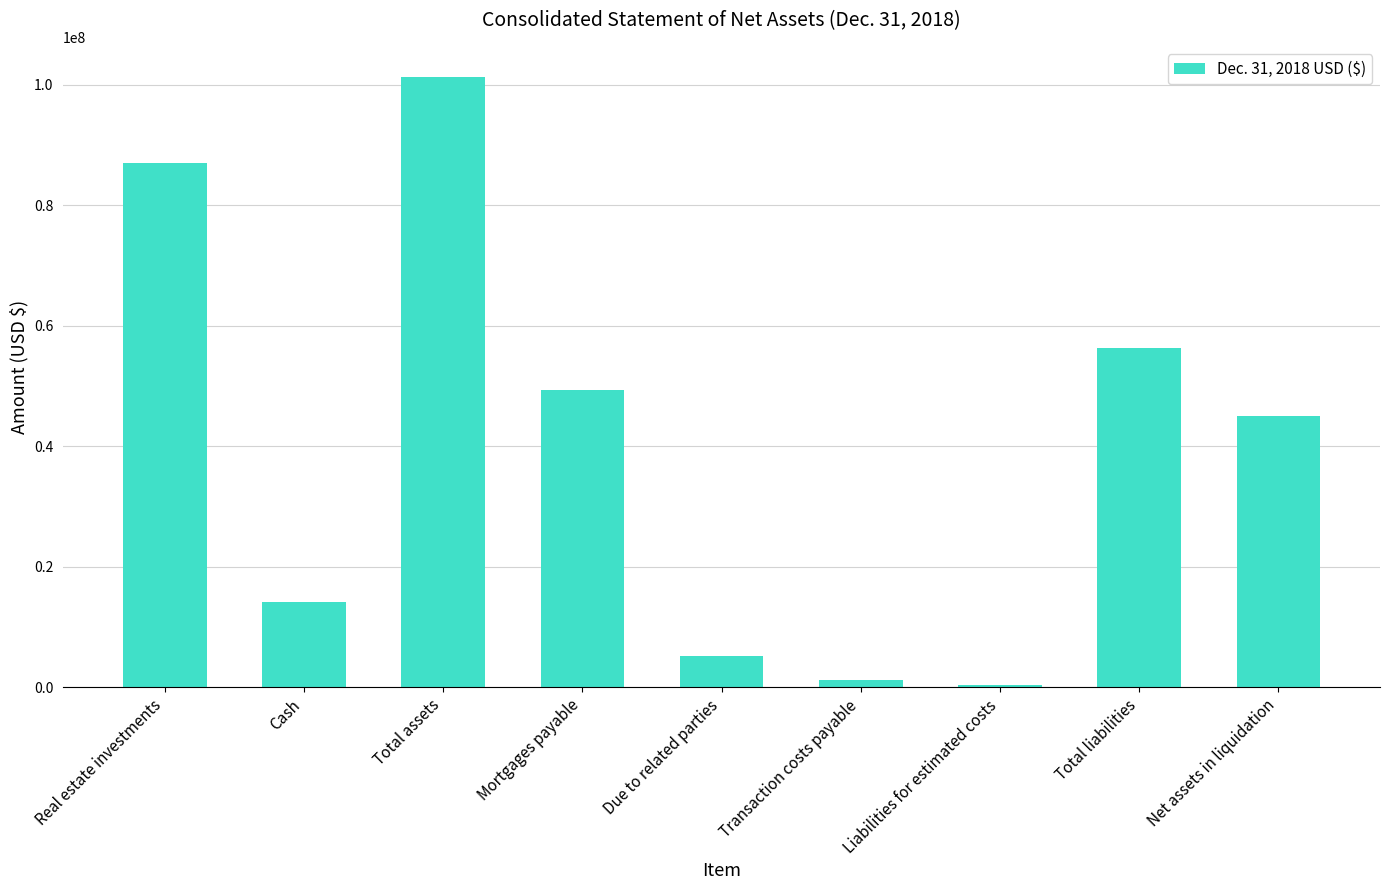

Rank the categories by value from highest to lowest.

Total assets, Real estate investments, Total liabilities, Mortgages payable, Net assets in liquidation, Cash, Due to related parties, Transaction costs payable, Liabilities for estimated costs